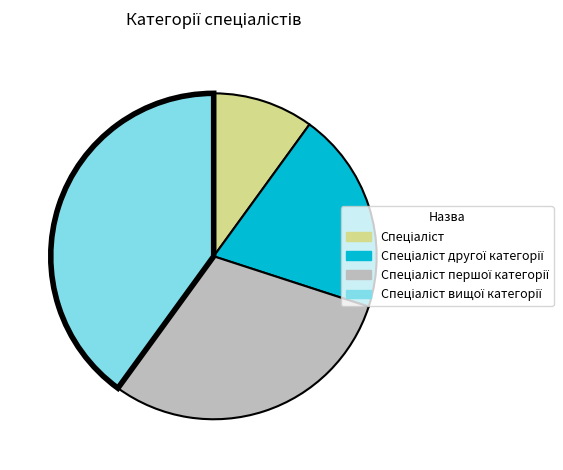

Is there any slice that represents more than half of the pie?

No